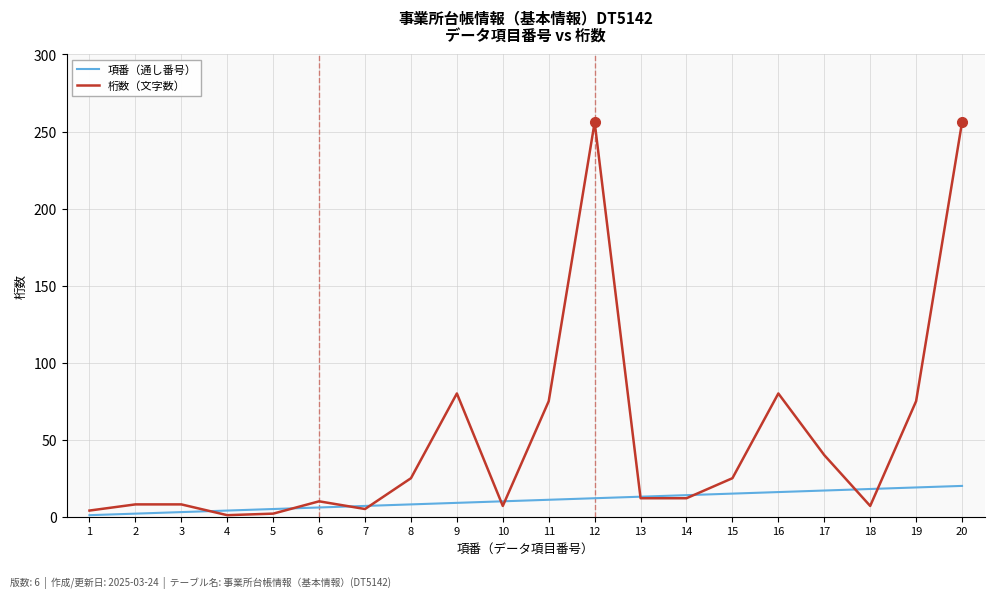

List the series in order of their overall mean, highest first.

桁数（文字数）, 項番（通し番号）